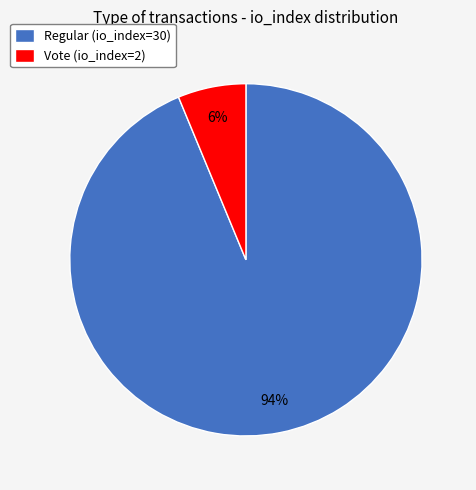

Does Vote (io_index=2) represent more than half of the total?

No